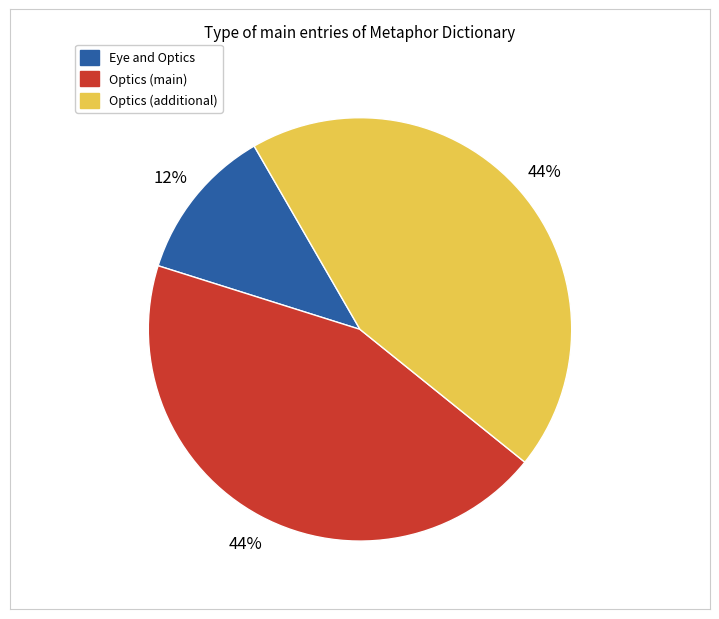

Is there any slice that represents more than half of the pie?

No